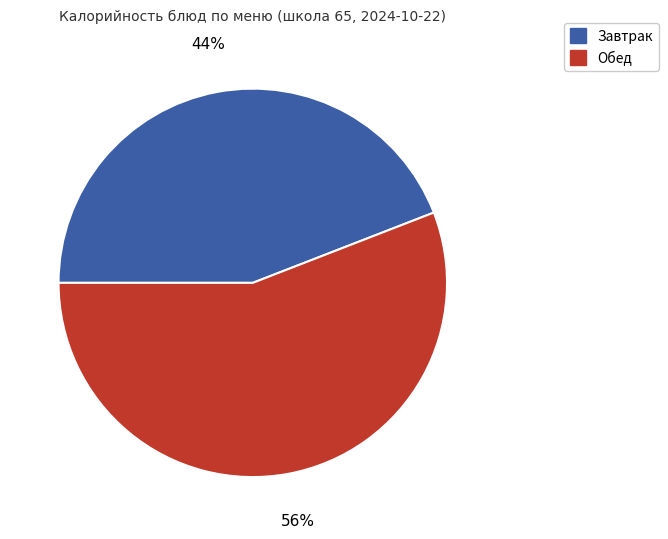

Is there any slice that represents more than half of the pie?

Yes